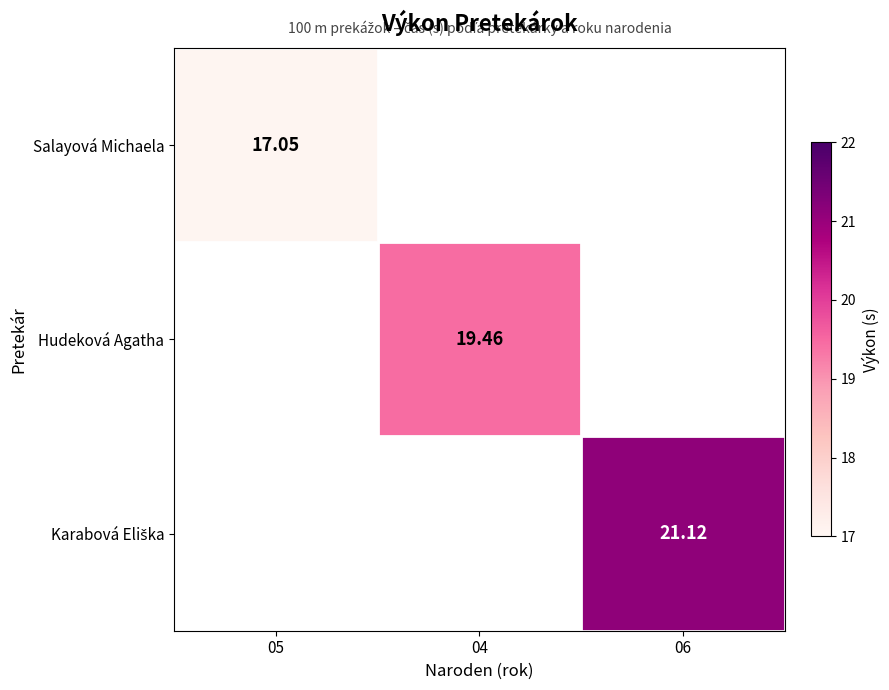

List the series in order of their peak value, lowest first.

Salayová Michaela, Hudeková Agatha, Karabová Eliška